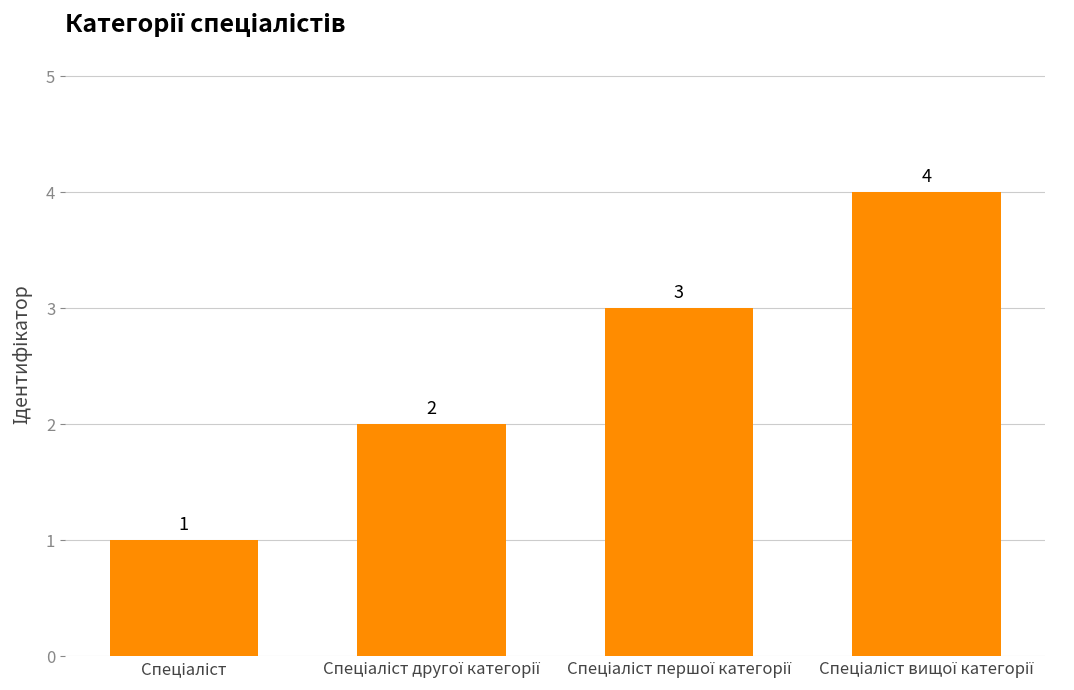

What is the sum of all values?

10